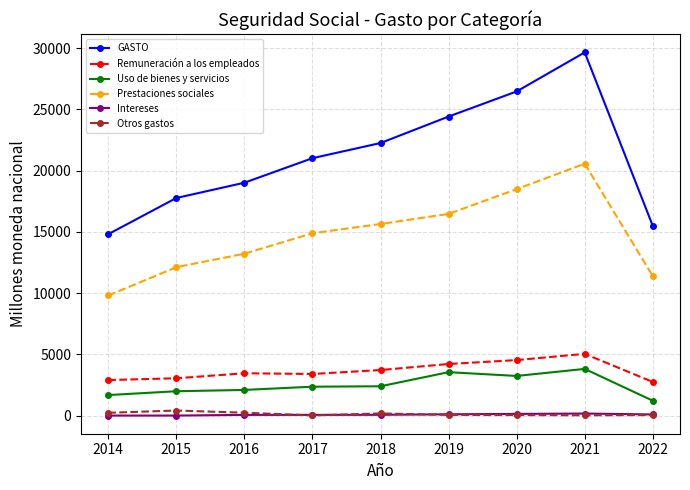

At which category is the sum across all series the highest?

2021